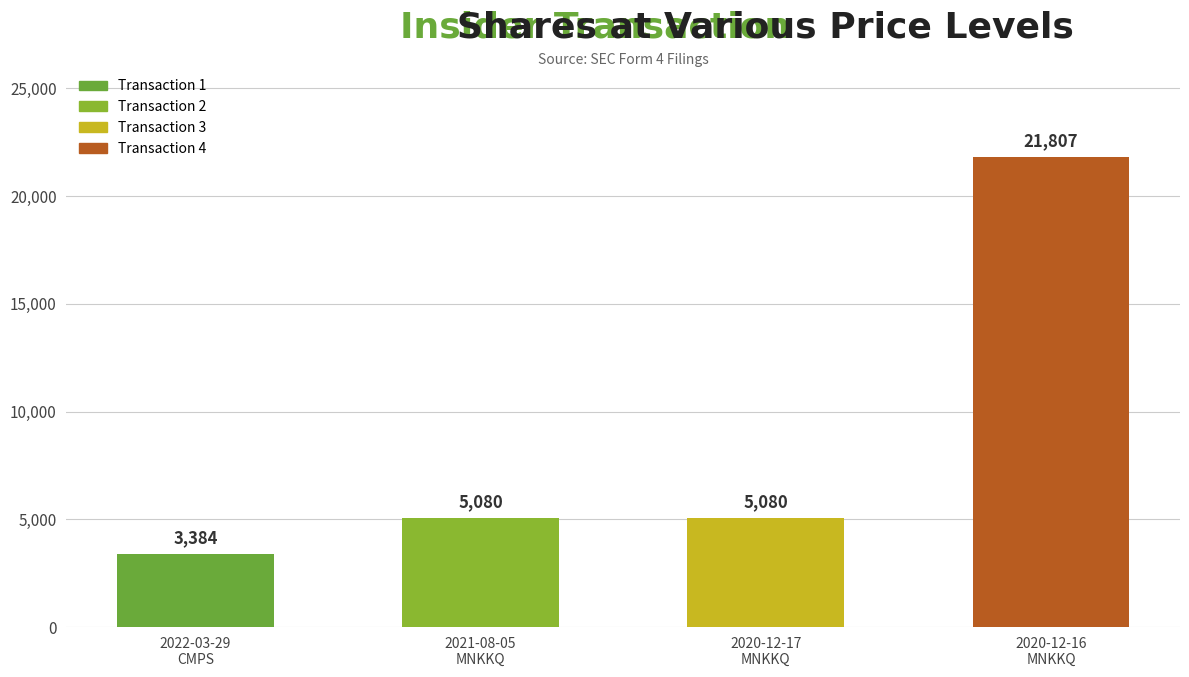

What is the smallest value displayed?

3384